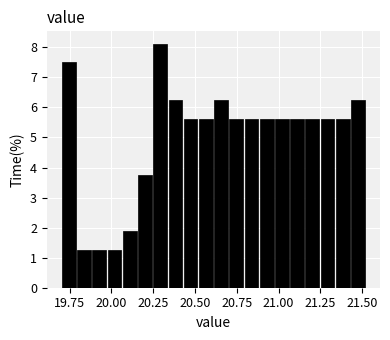

Read against the x-axis, roughly where is the centre of the tallest bar?

20.30